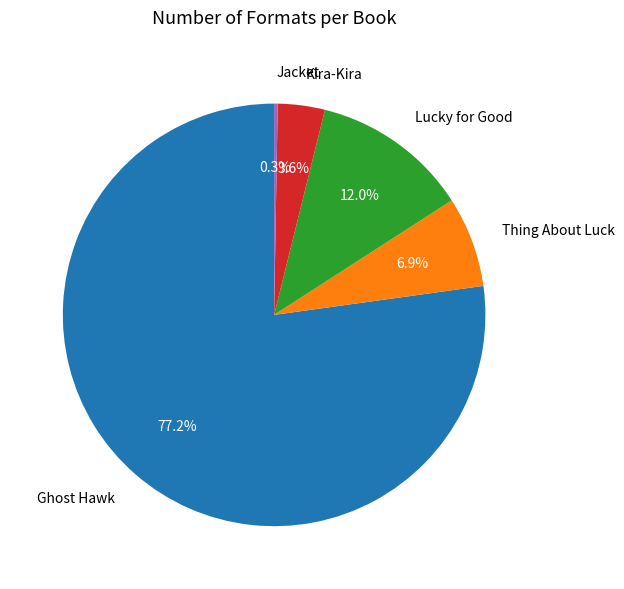

Which slice is the largest?

Ghost Hawk